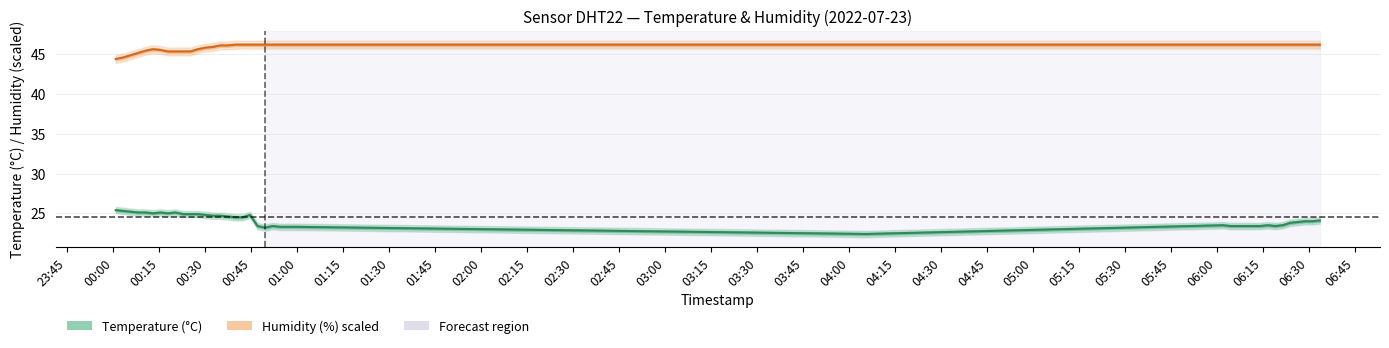

What is the minimum value for Temperature (°C)?

22.4